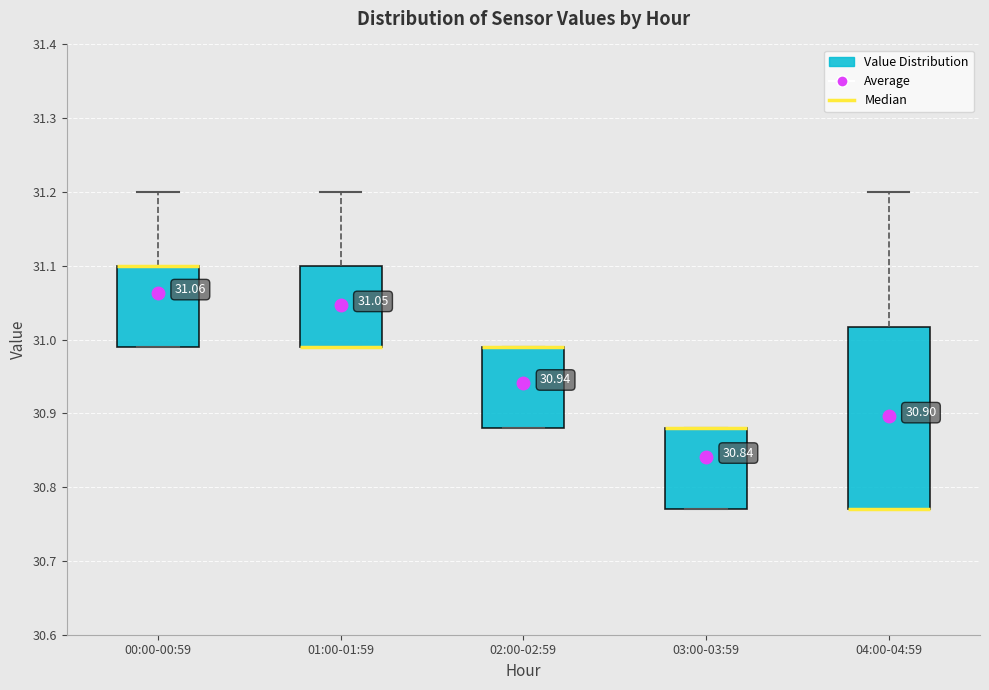

Which box is the tallest, from its lower edge to its upper edge?

04:00-04:59